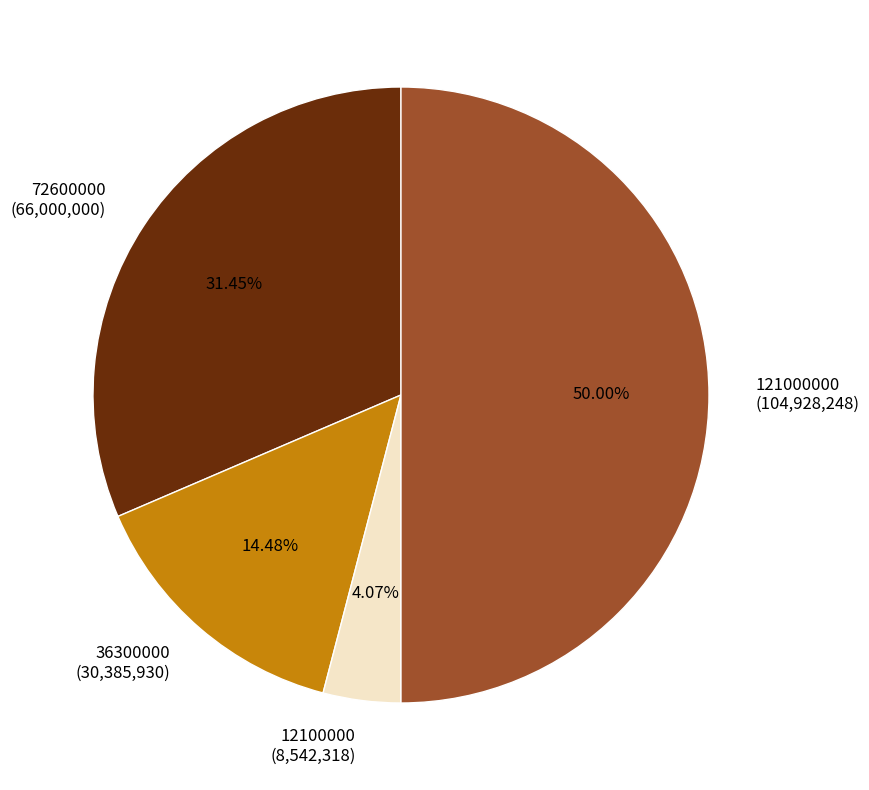

Do 72600000 (66,000,000) and 121000000 (104,928,248) together represent more than half of the pie?

Yes